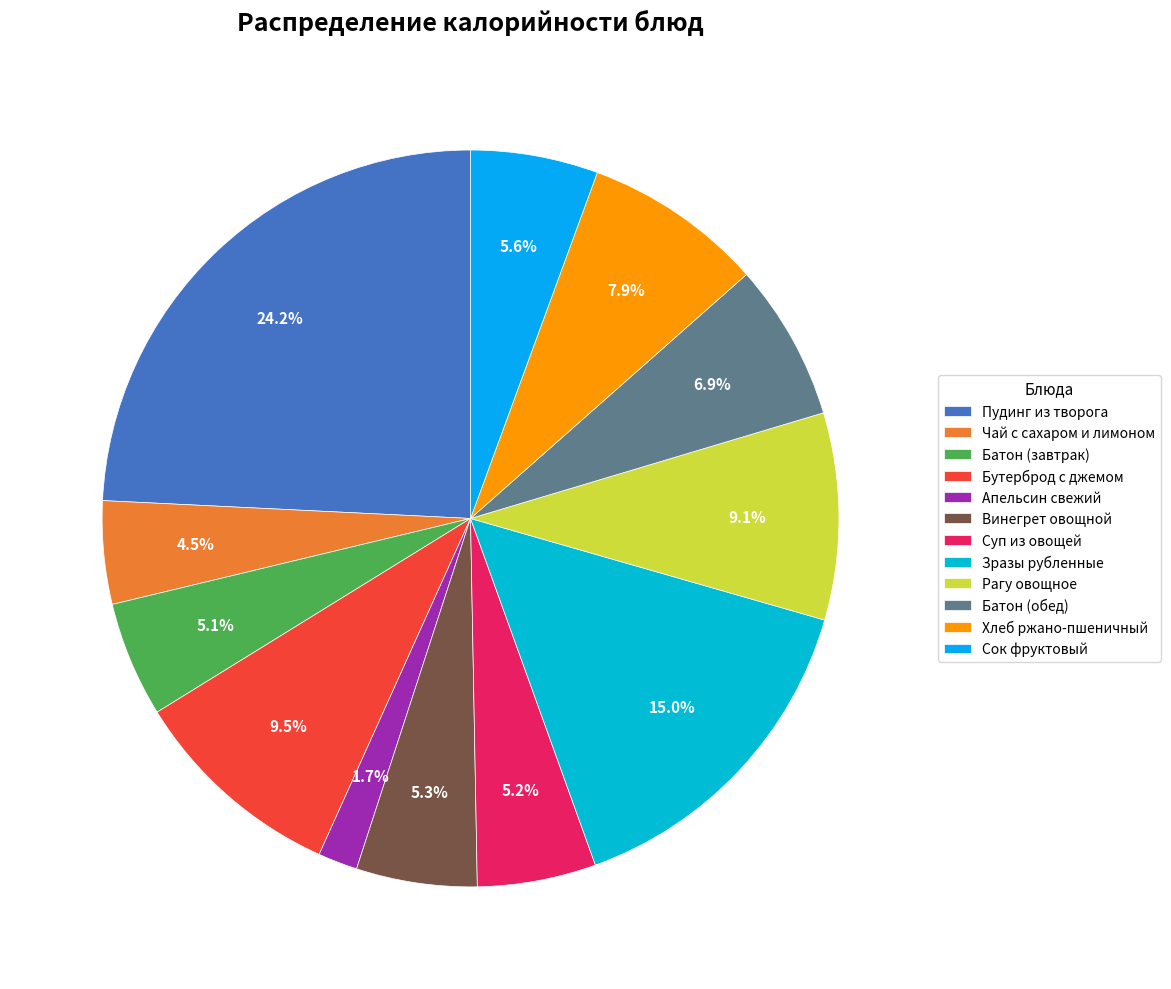

To the nearest percent, what is the average slice percentage?

8%